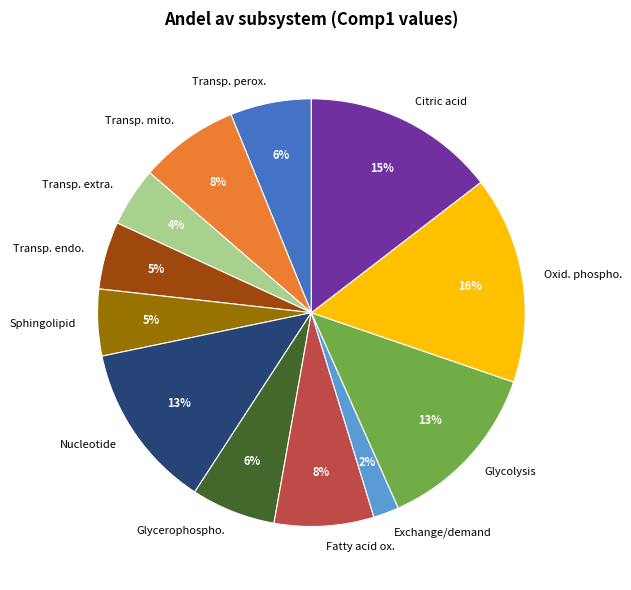

Is there any slice that represents more than half of the pie?

No